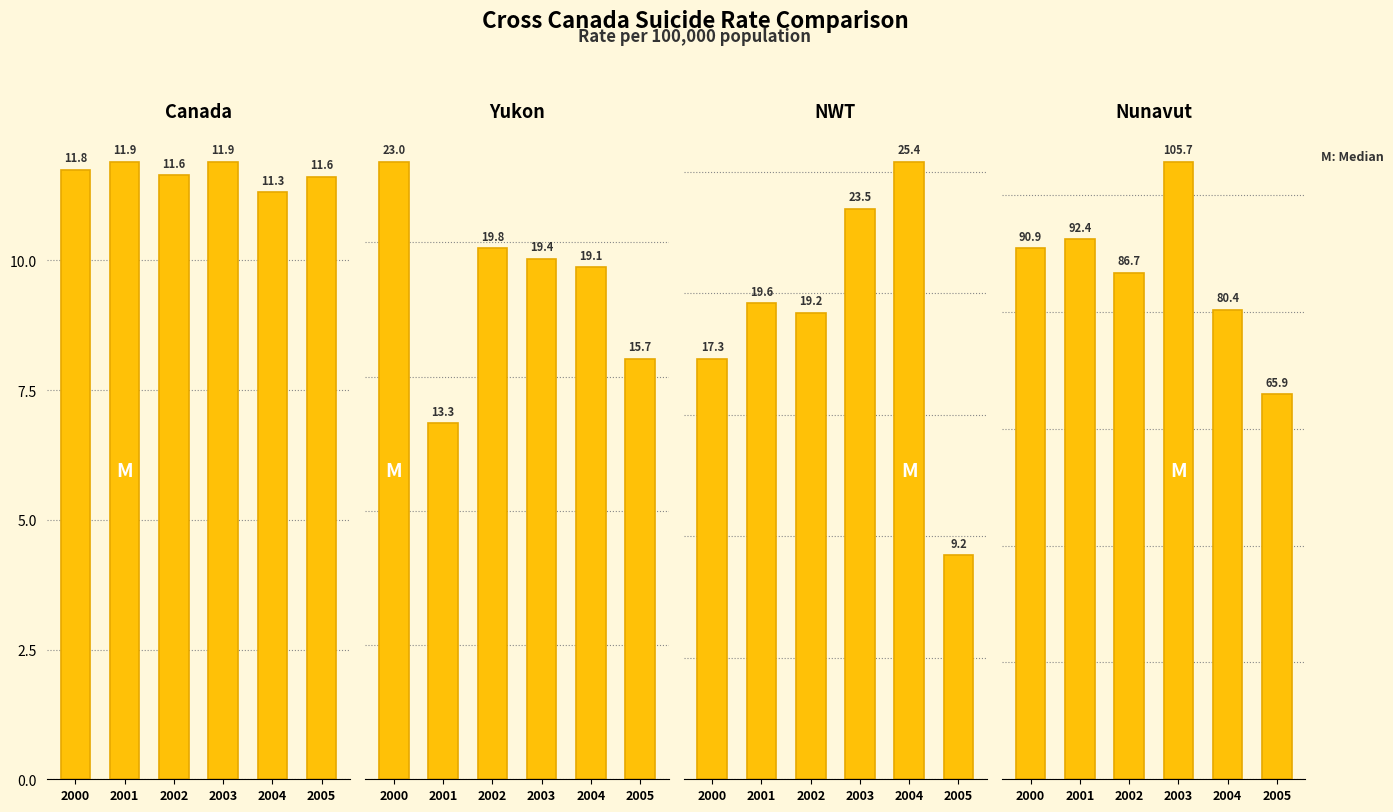

At 2003, list the series in order from smallest to largest.

Canada, Yukon, NWT, Nunavut